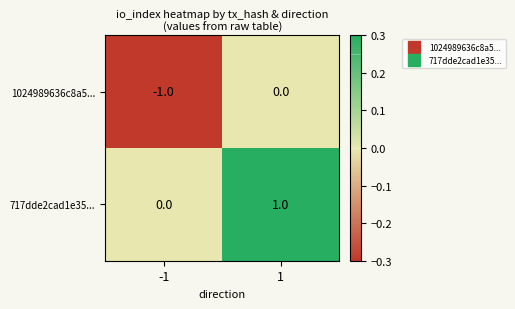

Which series has the largest total across all categories?

717dde2cad1e35...